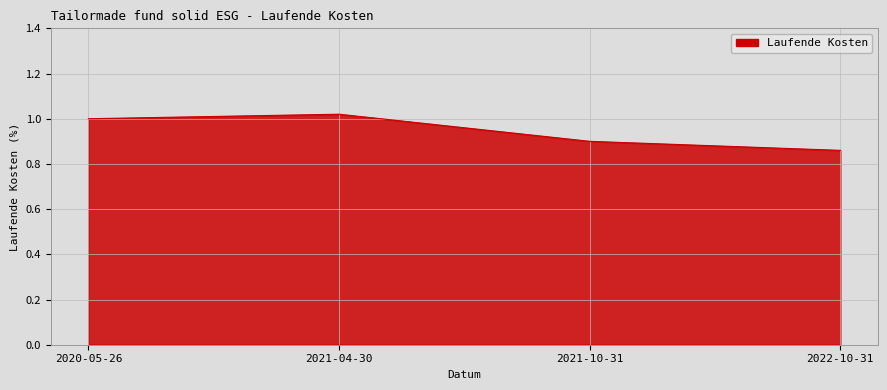

At which label is the value closest to 0?

2022-10-31